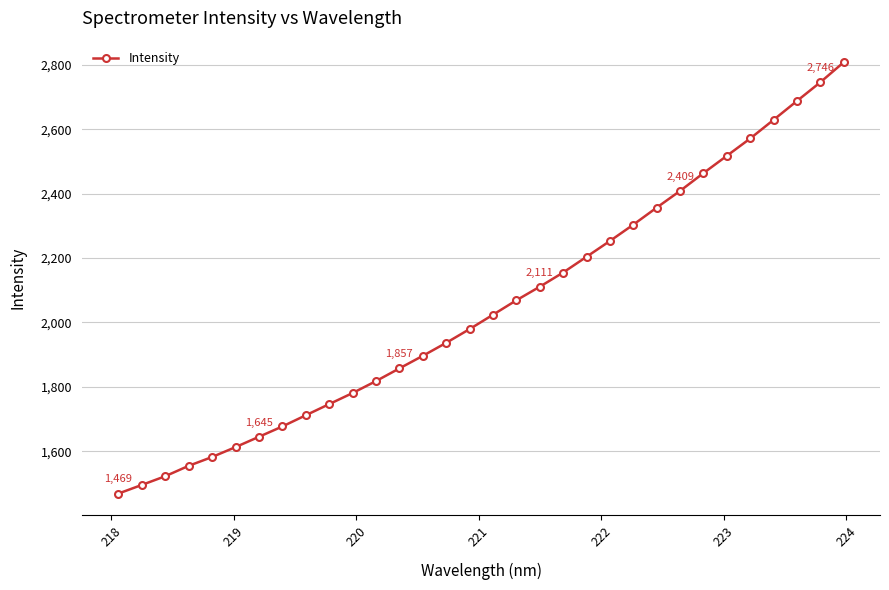

What is the sum of all values?

65591.6